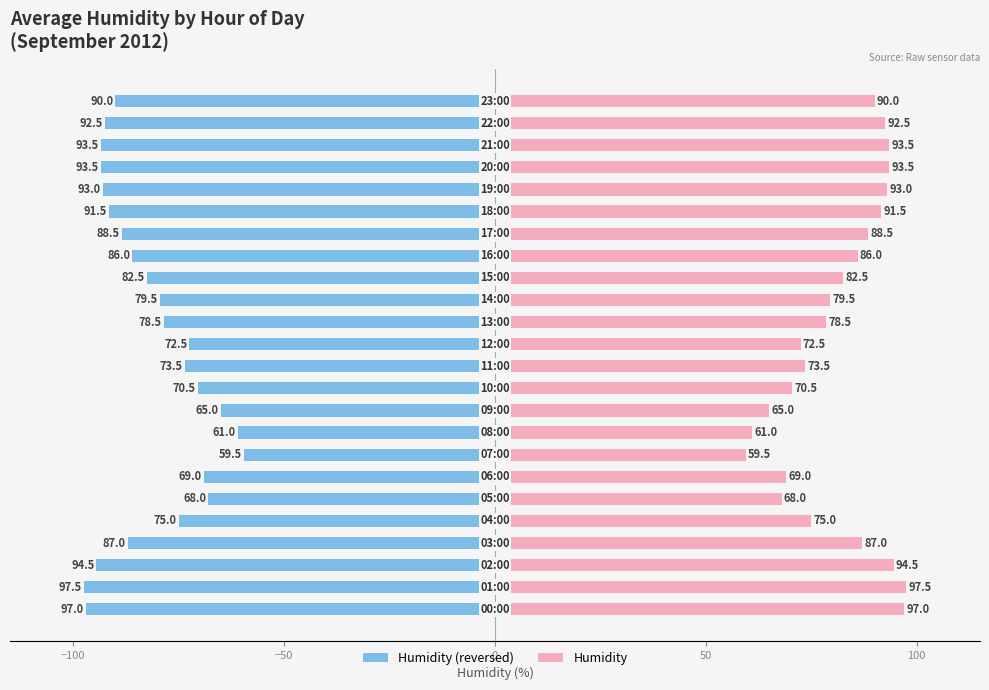

What is the label of the 19th bar from the left?

18